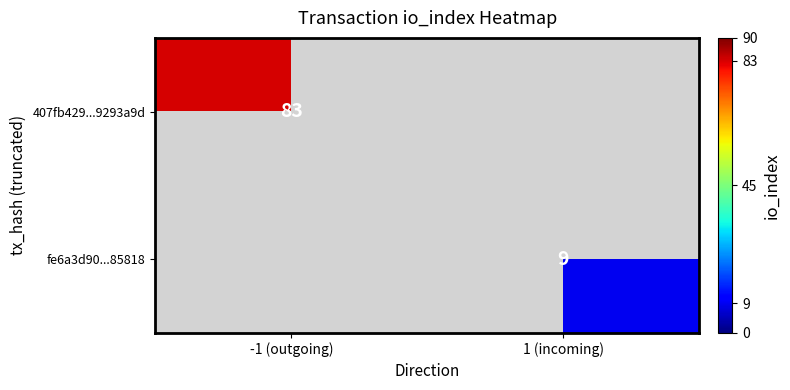

Count the number of categories in the chart.

2